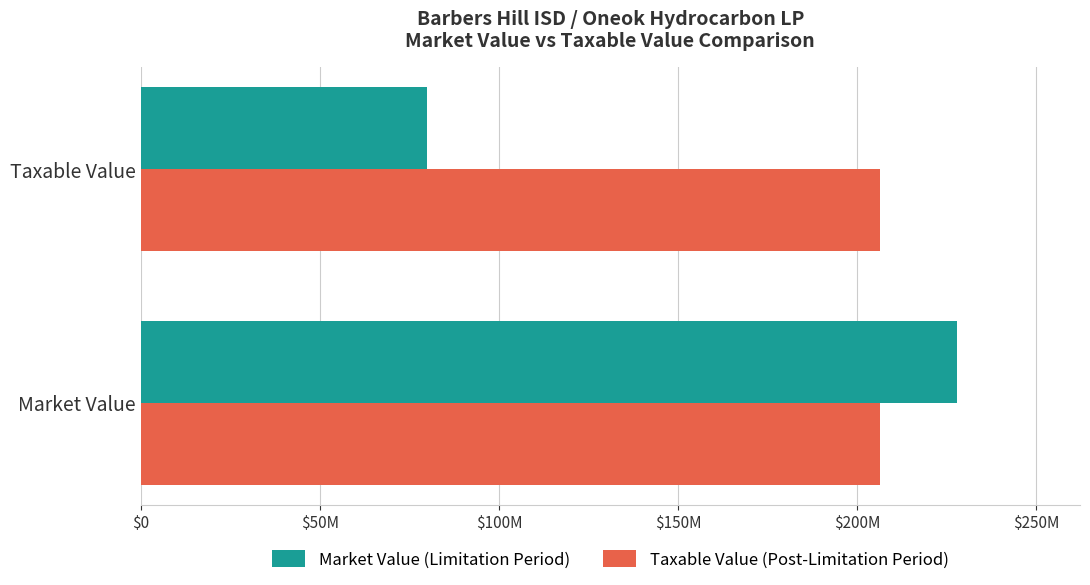

What are all the series names shown in the legend?

Market Value (Limitation Period), Taxable Value (Post-Limitation Period)